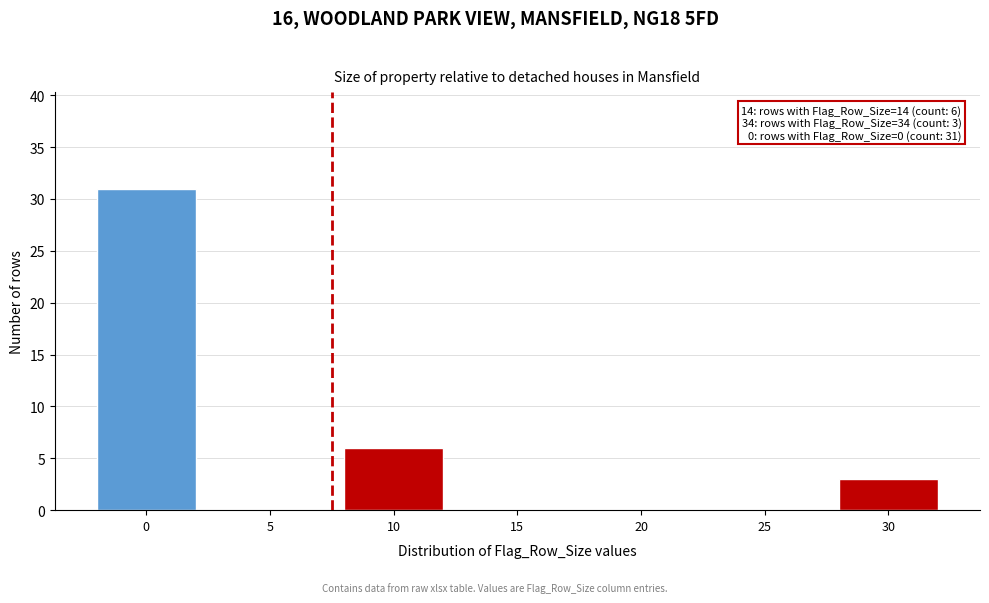

Reading left to right, what are all the values shown in this chart?

0=31	5=0	10=6	15=0	20=0	25=0	30=3